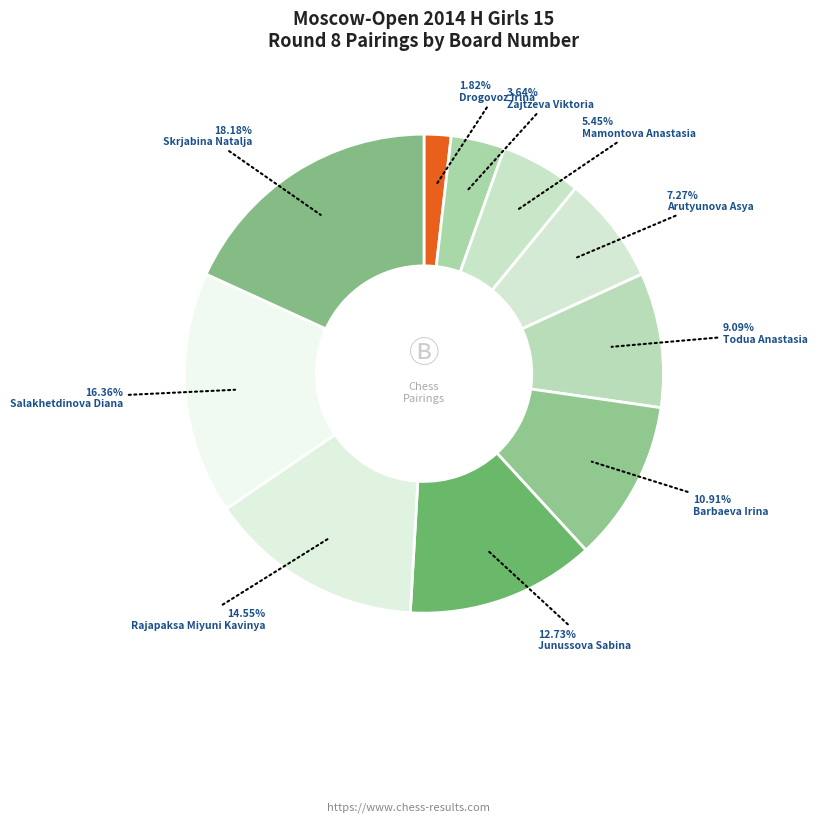

How many segments does this pie chart have?

10